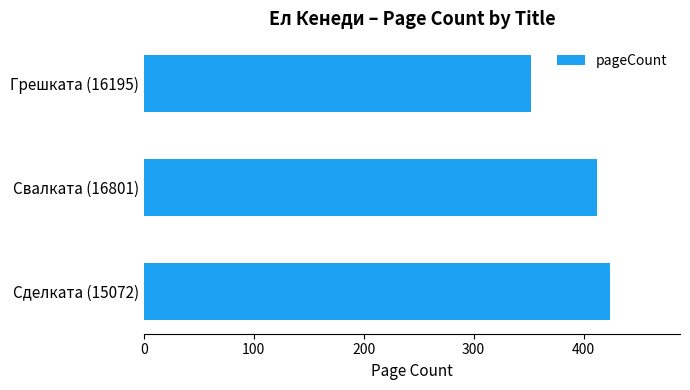

What is the smallest value displayed?

352